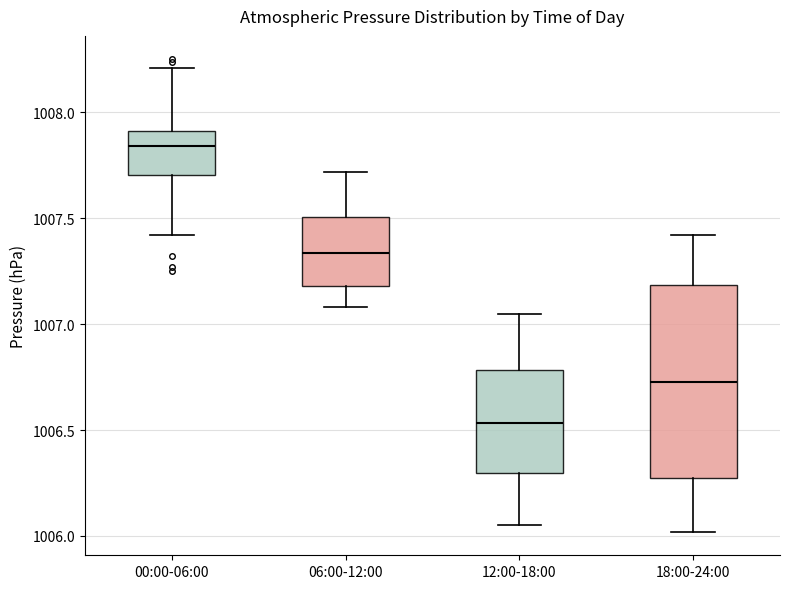

Reading left to right, transcribe this box plot: for each box, give where its median line is, the range the box spans, and where its two whiskers end, as read against the y-axis. The values are not printed on the chart, so give them approximately, as read against the axis.

00:00-06:00: median 1007.85, box 1007.70 to 1007.90, whiskers 1007.40 to 1008.20
06:00-12:00: median 1007.35, box 1007.20 to 1007.50, whiskers 1007.10 to 1007.70
12:00-18:00: median 1006.55, box 1006.30 to 1006.80, whiskers 1006.05 to 1007.05
18:00-24:00: median 1006.75, box 1006.25 to 1007.20, whiskers 1006.00 to 1007.40